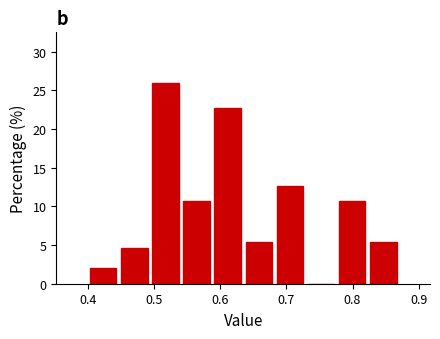

Over which range of the x-axis is the bar tallest?

0.494 to 0.541